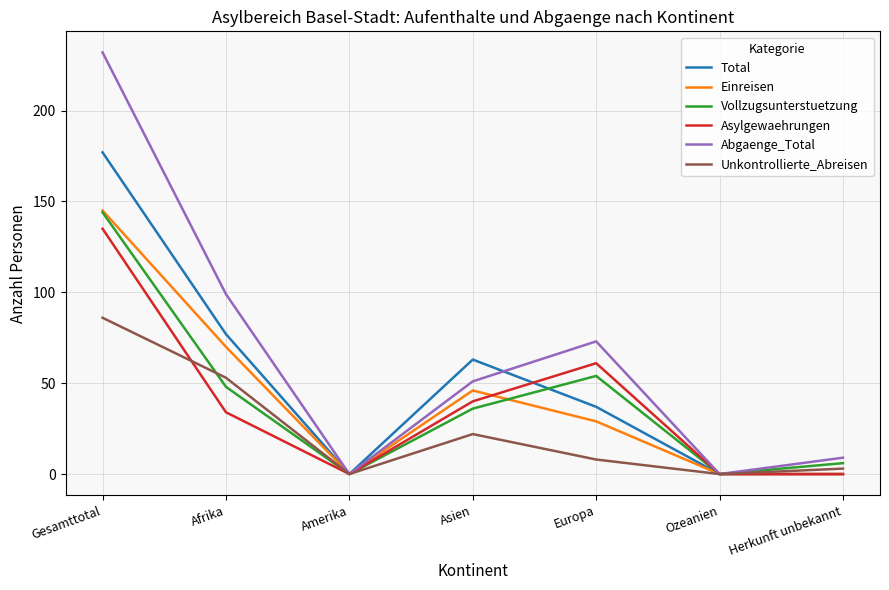

Is it true that Abgaenge_Total equals 0 at Amerika?

True